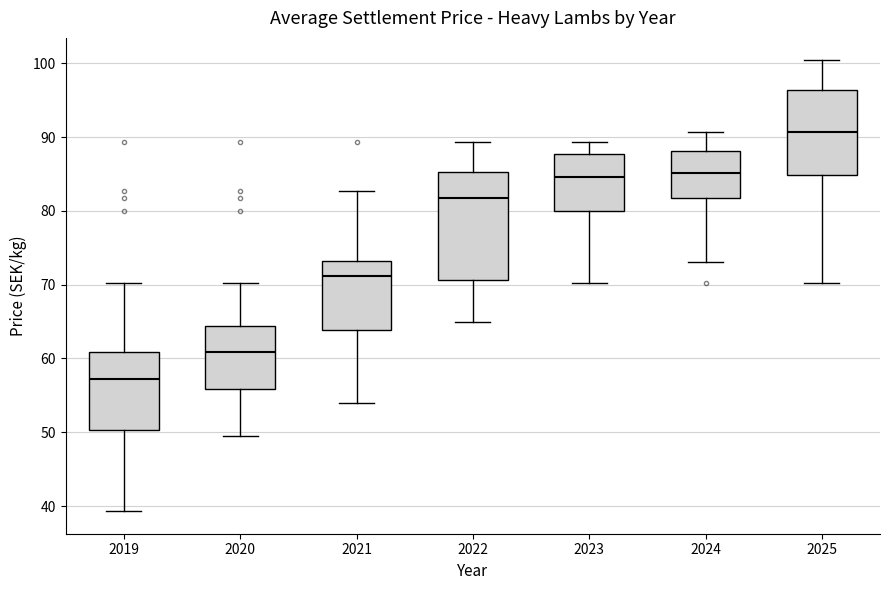

Which box is the tallest, from its lower edge to its upper edge?

2022